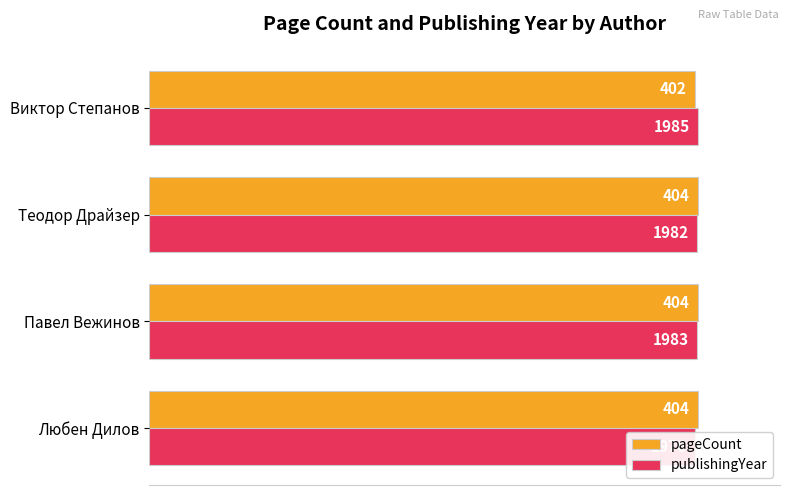

Count the number of data series in this chart.

2